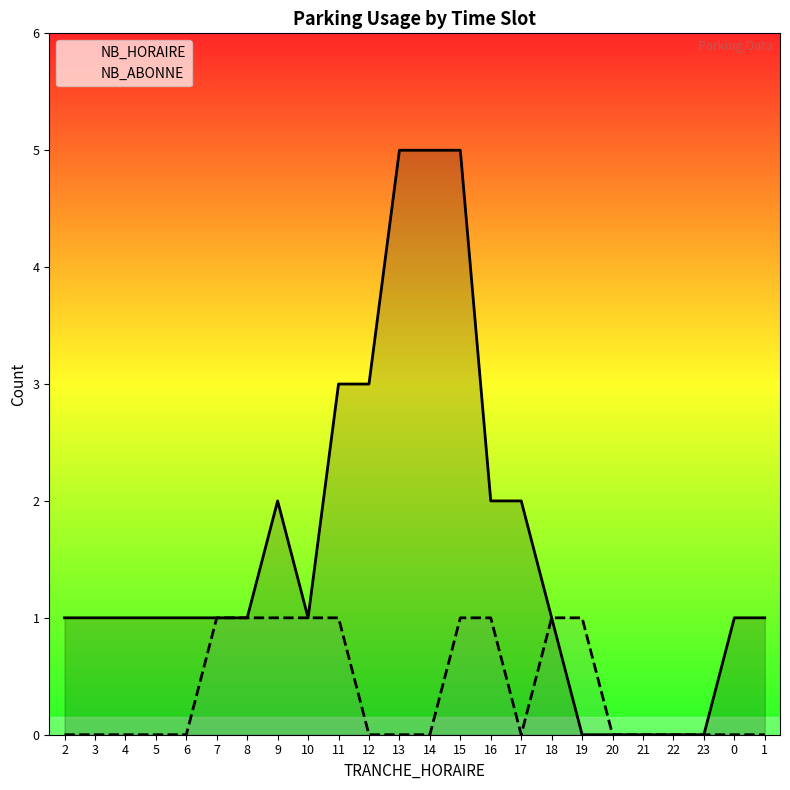

How many data points does each series have?

24